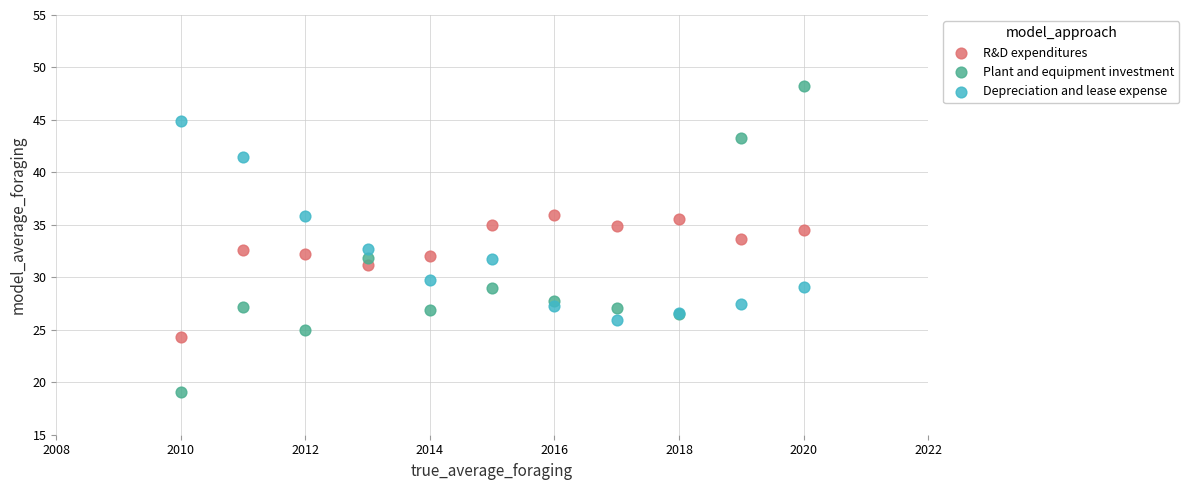

What is the X range (max minus min) for the scatter plot?

10.0